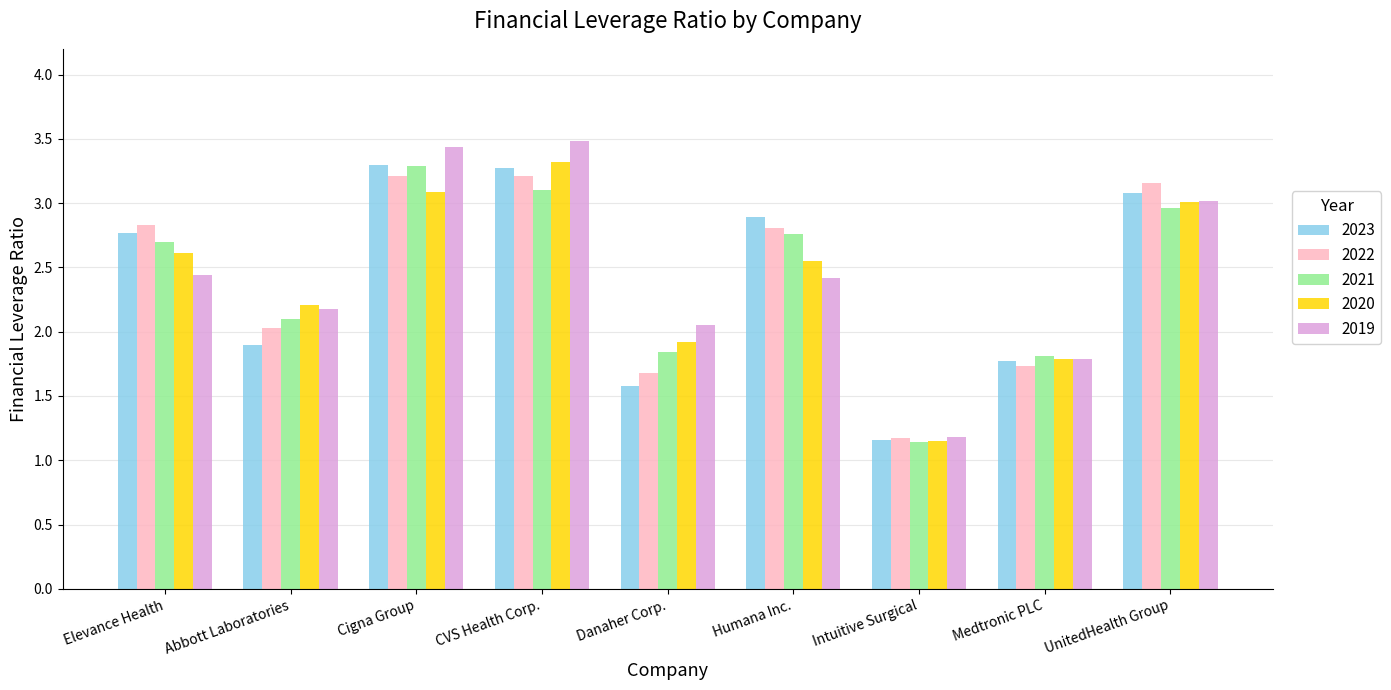

The value of 2023 at CVS Health Corp. is 4.7. True or false?

False